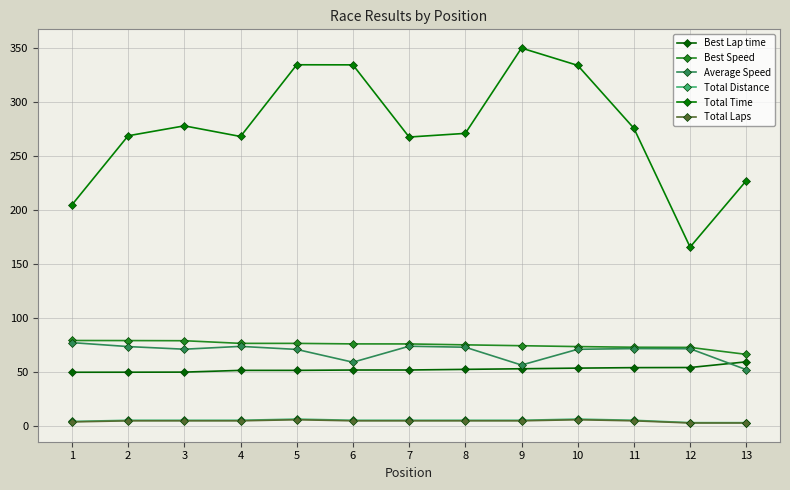

What is the value of the Total Laps point at the 1st from the left?

4.0